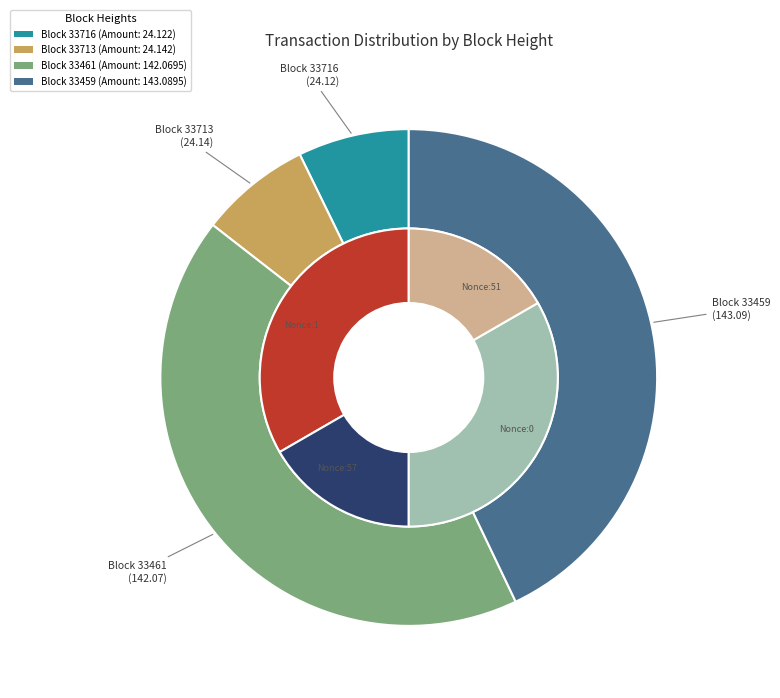

True or false: 33713 accounts for 39% of the total.

False